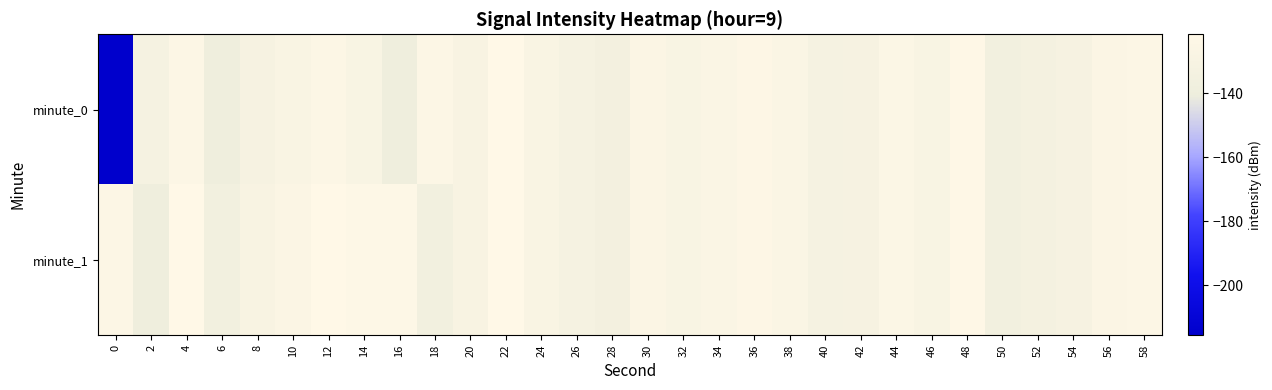

Which has a higher value, 44 or 6?

44